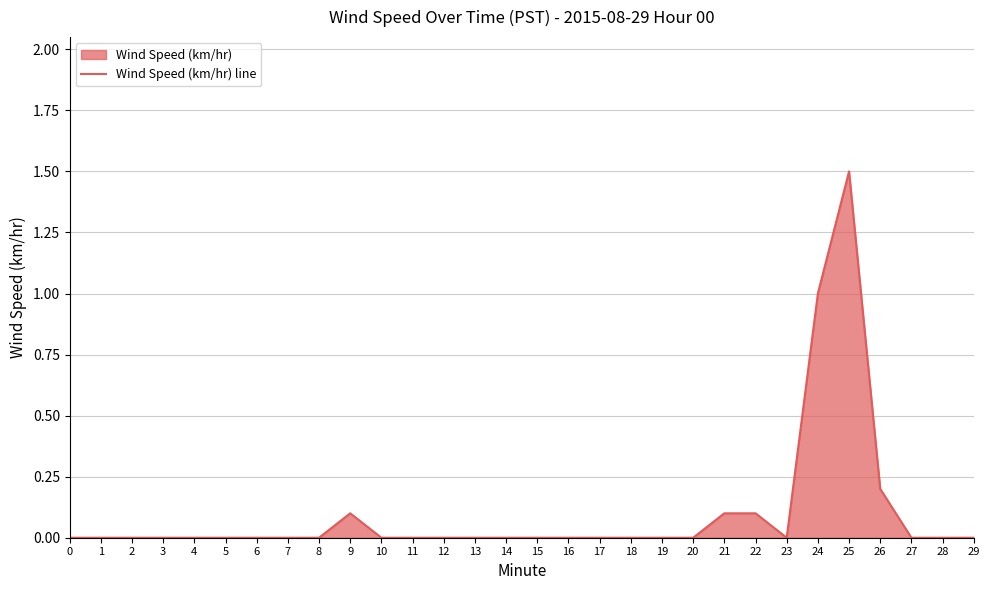

Does the chart display data point markers on the line(s)?

No